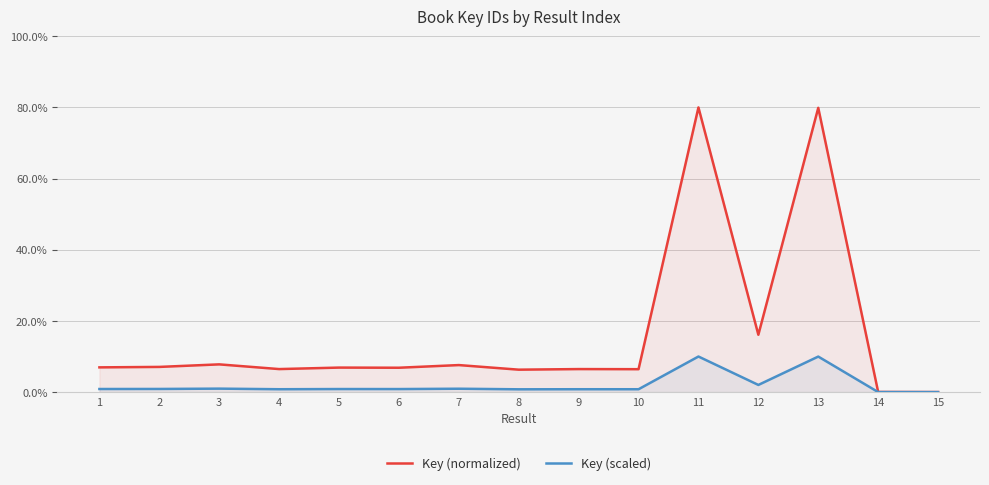

The Key (normalized) series shows 0.0 at 14. True or false?

True